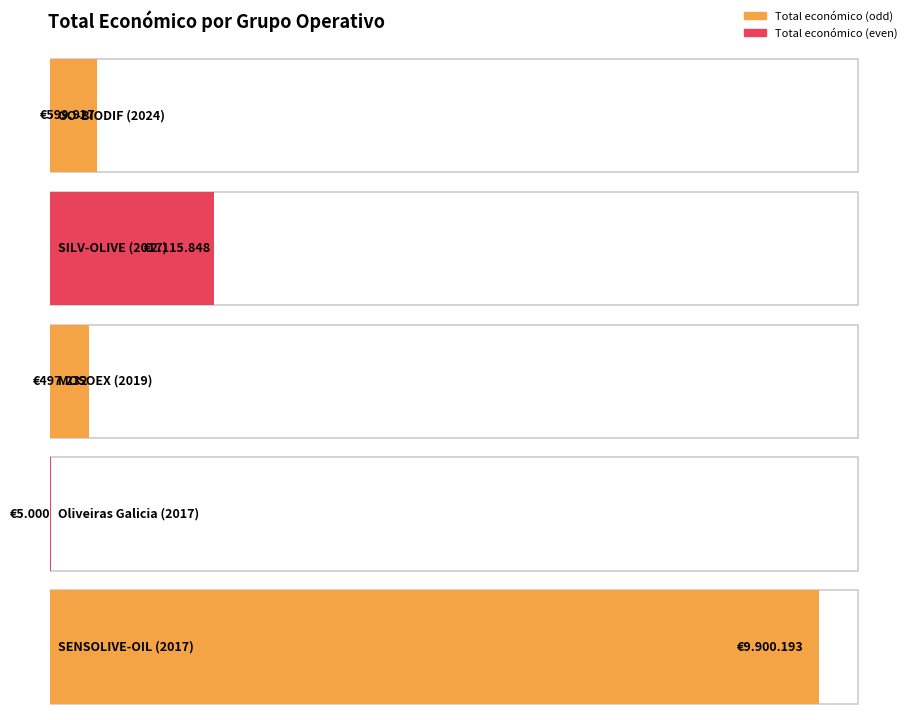

What is the change in value from MOSOEX (2019) to SENSOLIVE-OIL (2017)?

+9402961